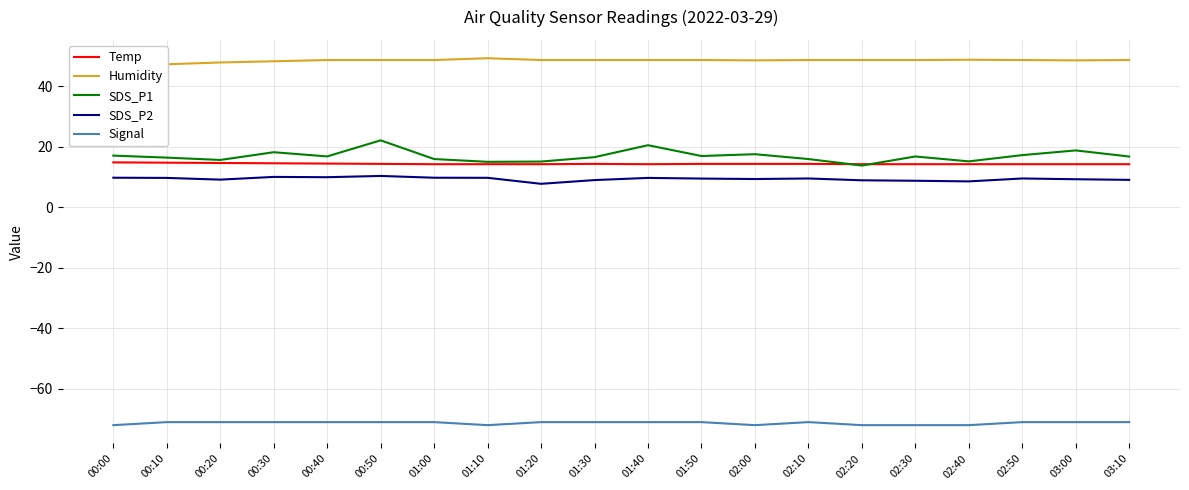

True or false: Temp and Signal cross at least once.

False